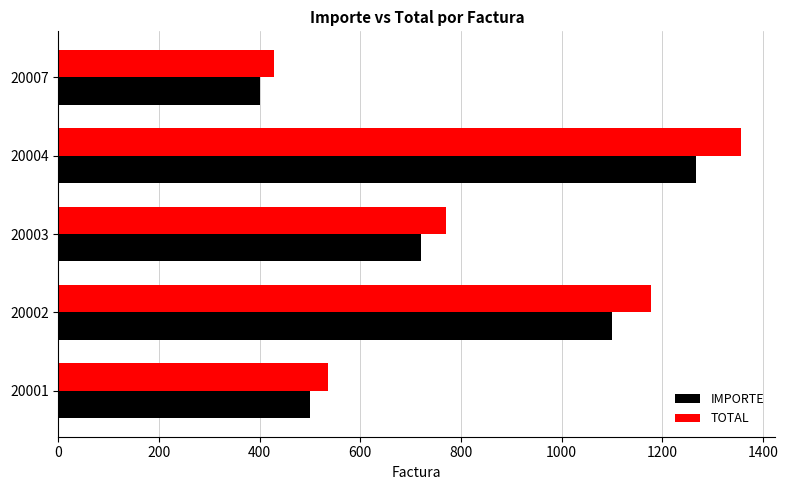

What is the difference between the second highest and second lowest values in the IMPORTE series?

600.0